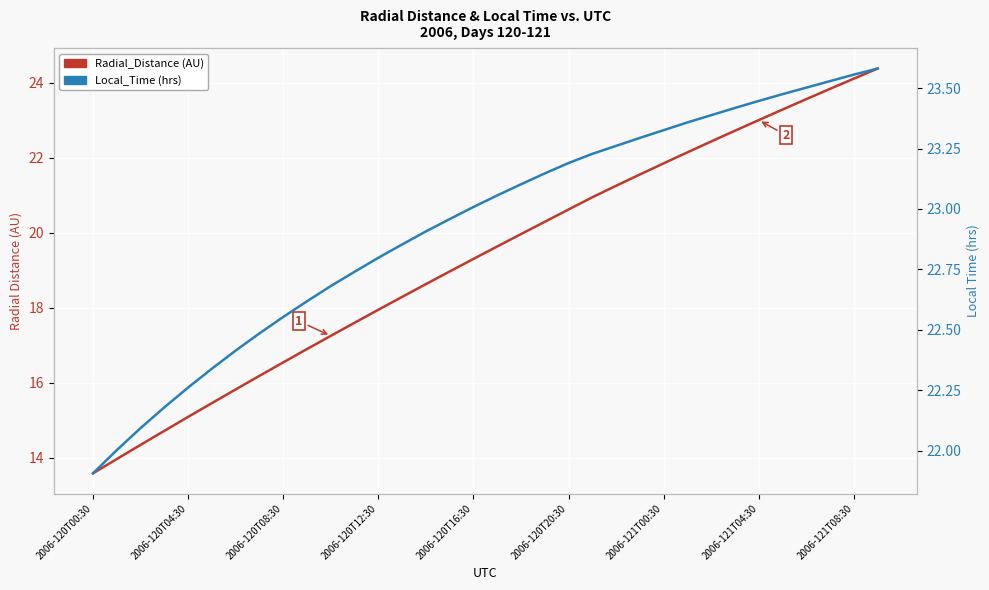

Reading right to left, transcribe all the data shown in this chart.

Radial_Distance: 24.4	24.1	23.8	23.6	23.3	23.0	22.7	22.4	22.1	21.8	21.6	21.2	20.9	20.6	20.3	20.0	19.6	19.3	19.0	18.6	18.3	17.9	17.6	17.2	16.9	16.5	16.2	15.8	15.5	15.1	14.7	14.3	14.0	13.6
Local_Time: 23.6	23.6	23.5	23.5	23.5	23.4	23.4	23.4	23.4	23.3	23.3	23.3	23.2	23.2	23.1	23.1	23.1	23.0	23.0	22.9	22.9	22.8	22.7	22.7	22.6	22.6	22.5	22.4	22.3	22.3	22.2	22.1	22.0	21.9